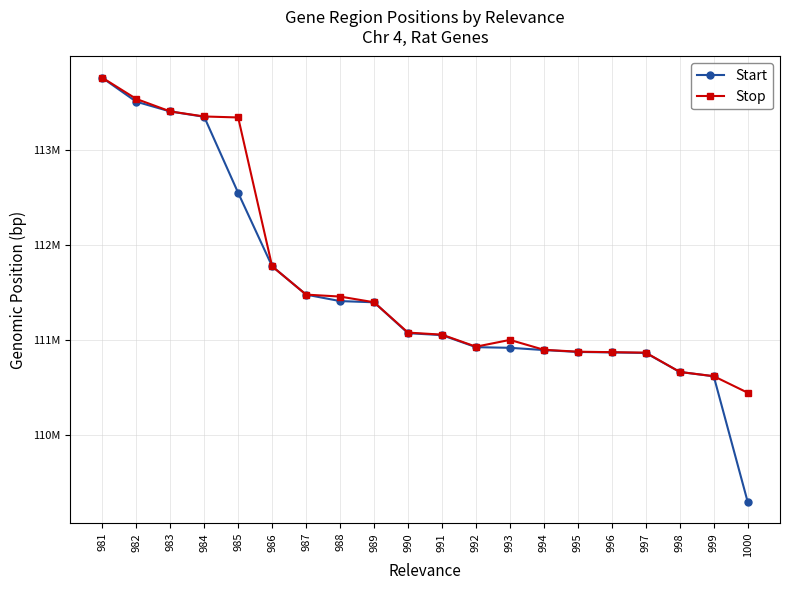

Read the Start value at 994.

110892451